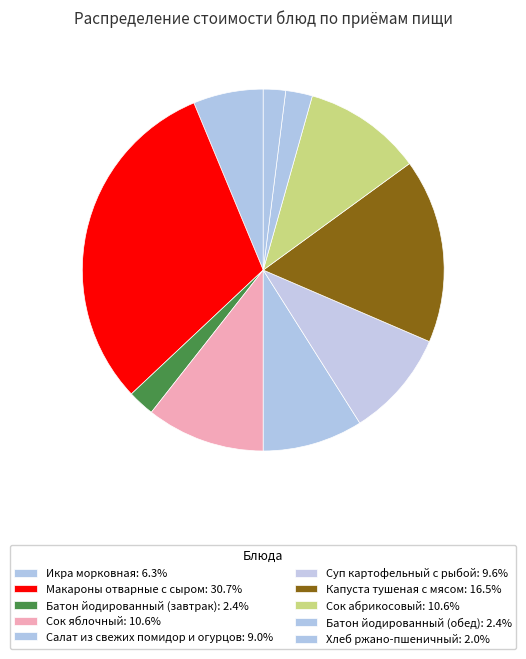

What is the ratio of the value at Икра морковная to the value at Салат из свежих помидор и огурцов?

0.7